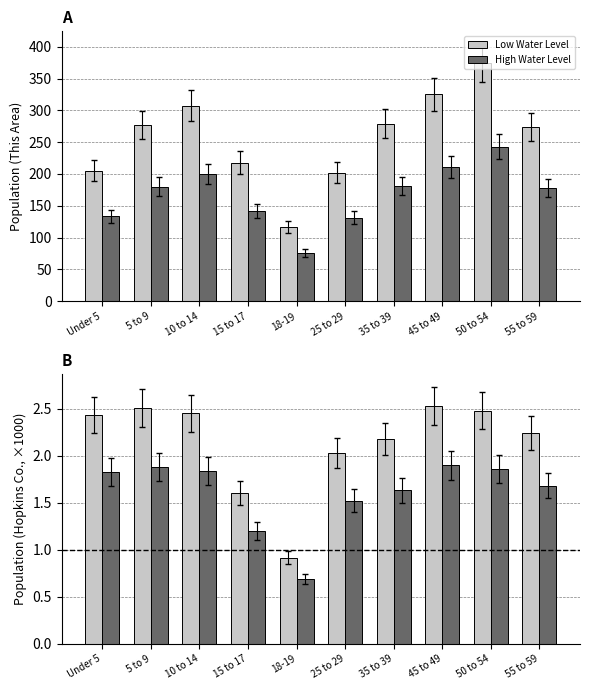

What is the sum of all This Area values?

2578.0